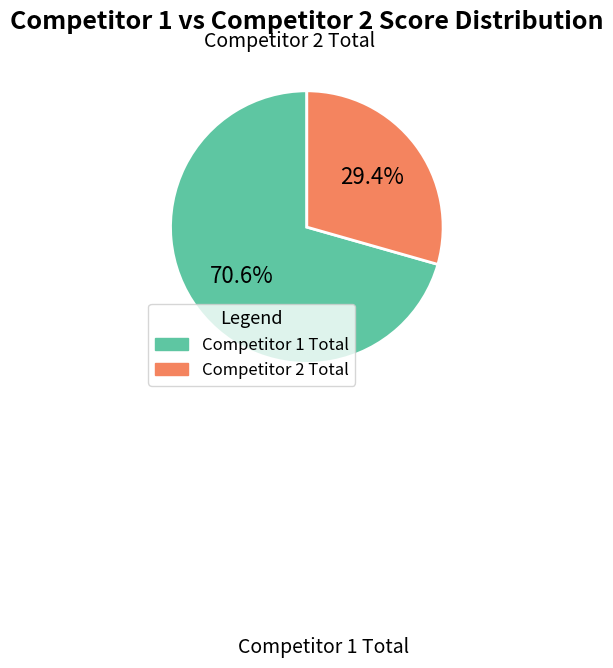

Which category accounts for the majority?

Competitor 1 Total